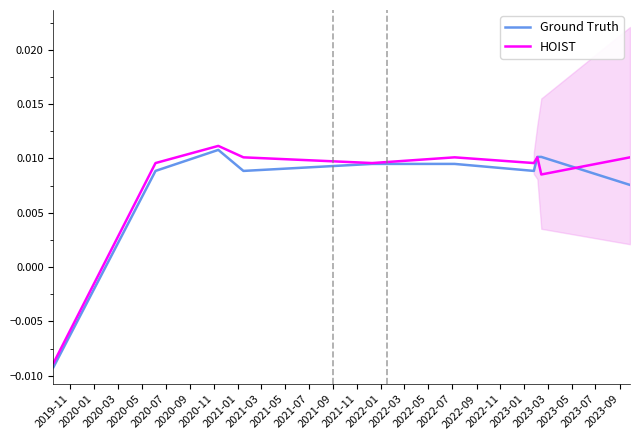

Rank the series by their average value, from lowest to highest.

Ground Truth, HOIST